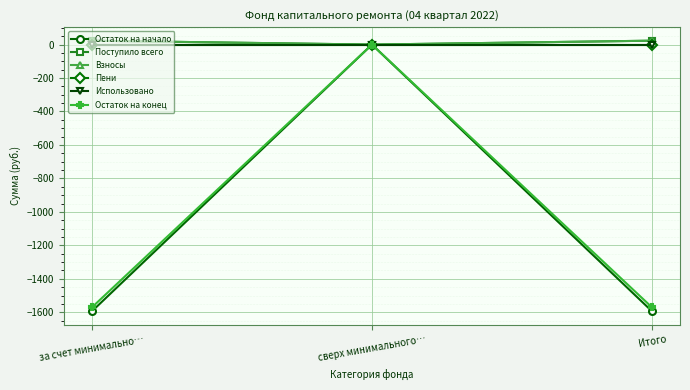

What is the value of the Остаток на начало point at the 1st from the left?

-1594.2